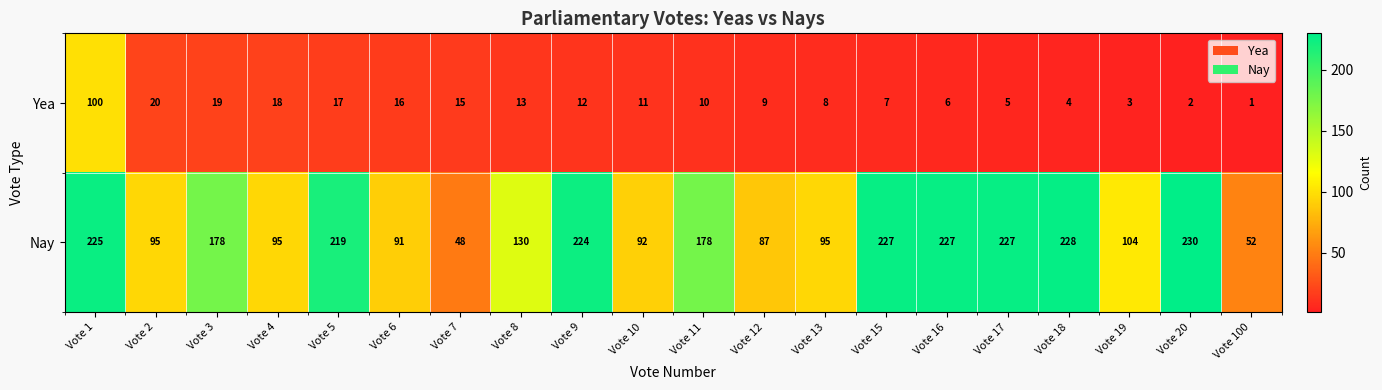

What is the approximate value of Nay at Vote 7?

48